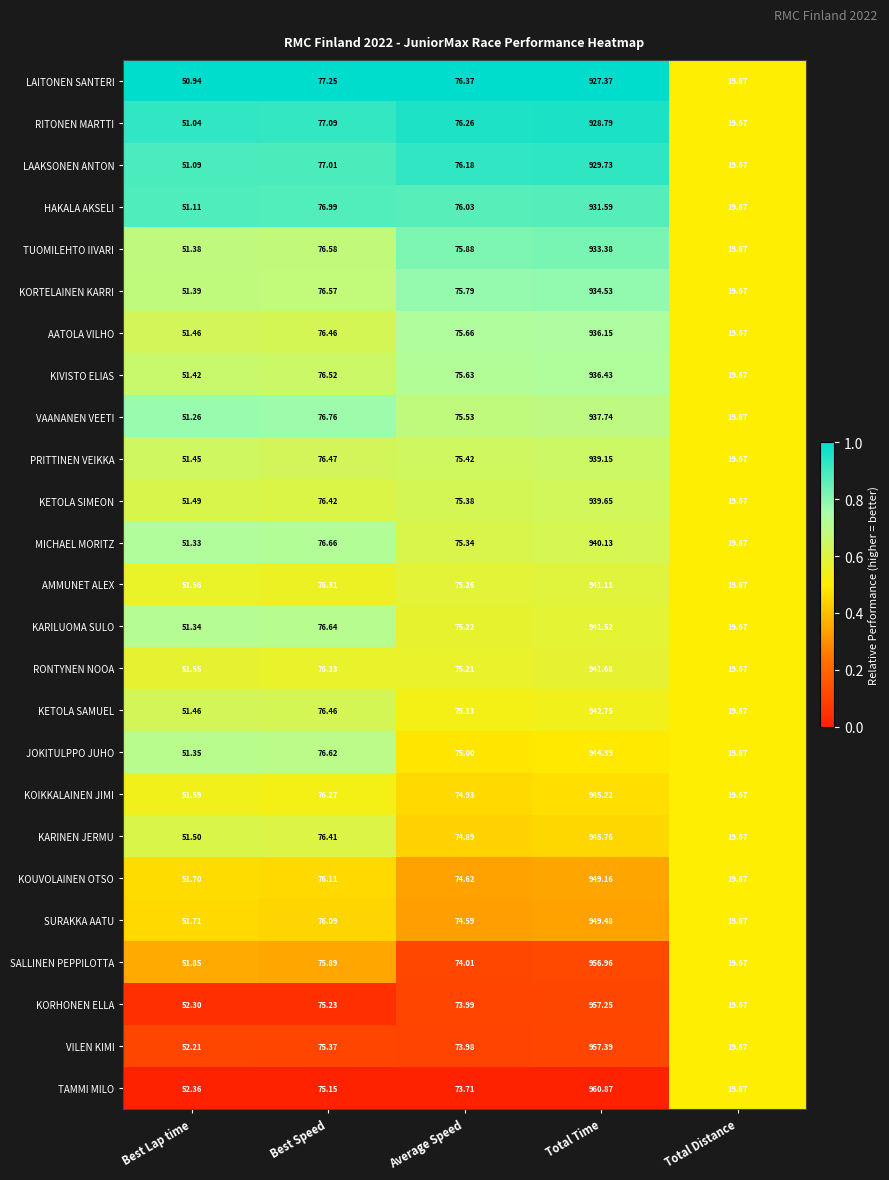

What is the greatest value displayed?

960.9